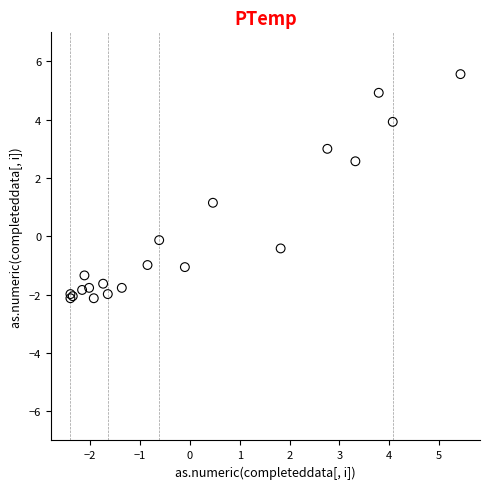

What Y value in the scatter plot is closest to 1?

1.2